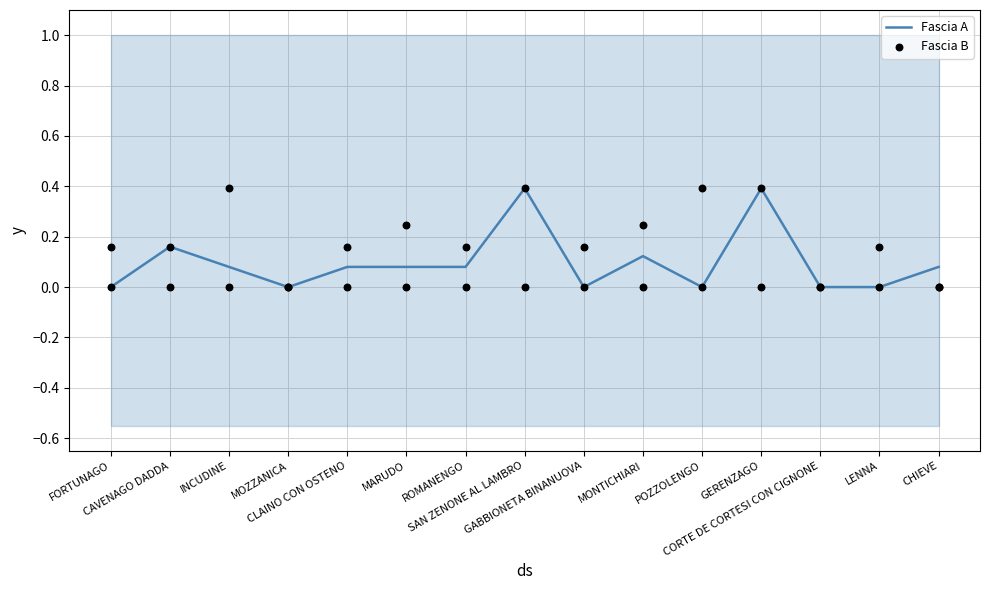

Which series has the largest total across all categories?

Fascia B